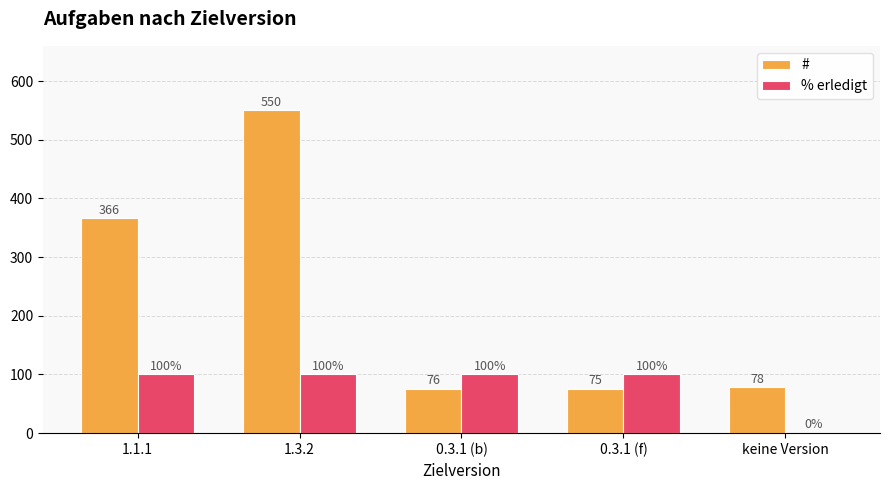

Which series has the widest spread of values?

#